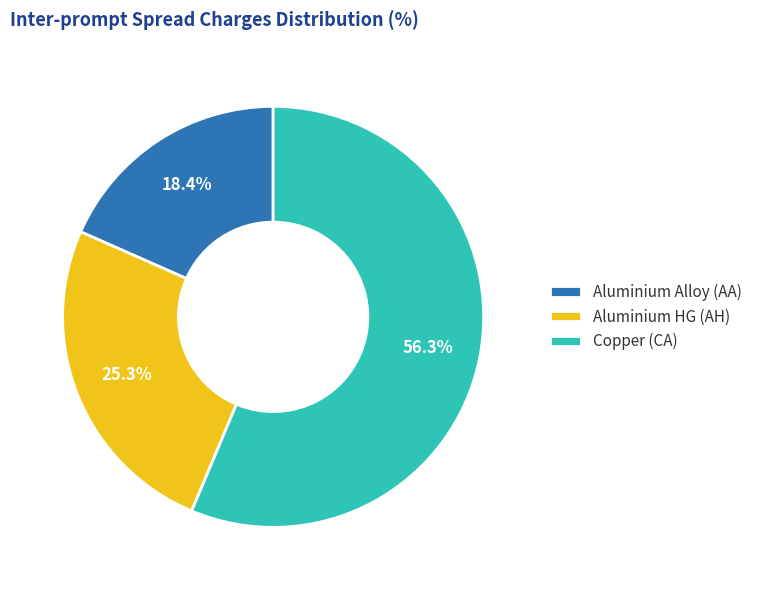

Rank the categories by value from highest to lowest.

Copper (CA), Aluminium HG (AH), Aluminium Alloy (AA)